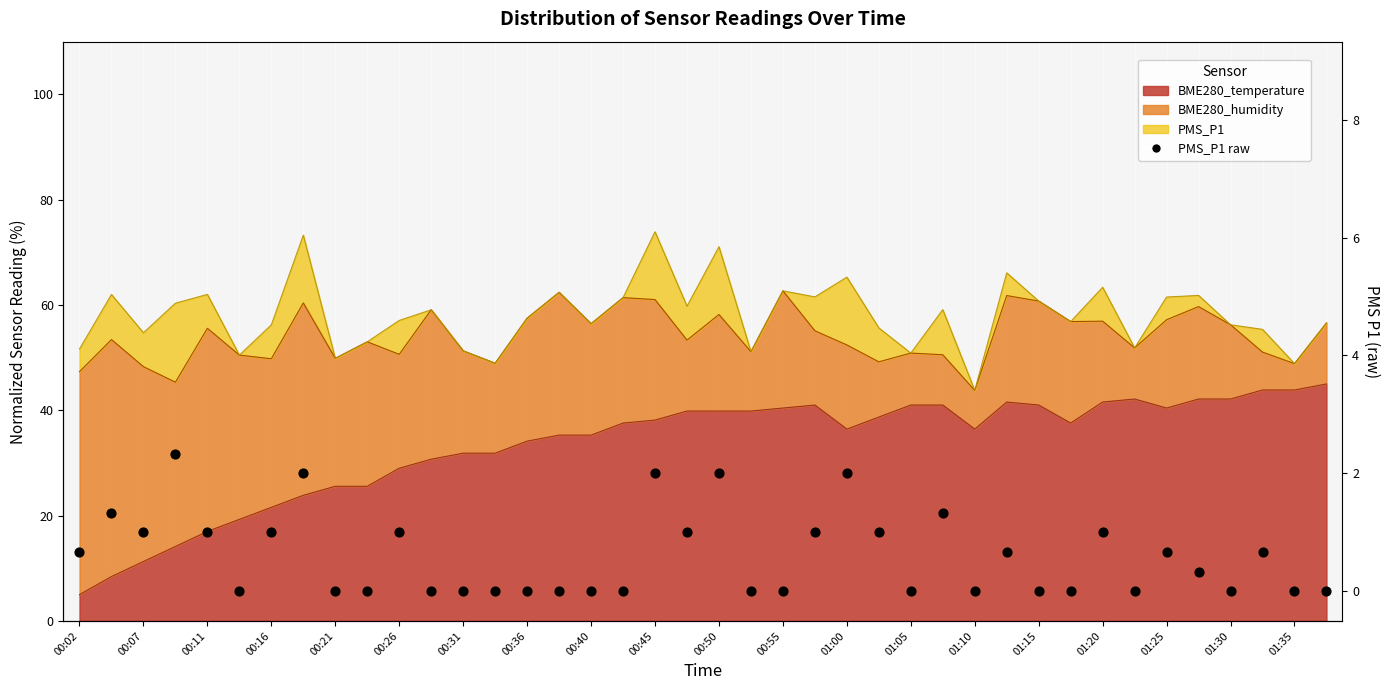

Which has a higher value, 00:26 or 00:50?

00:50